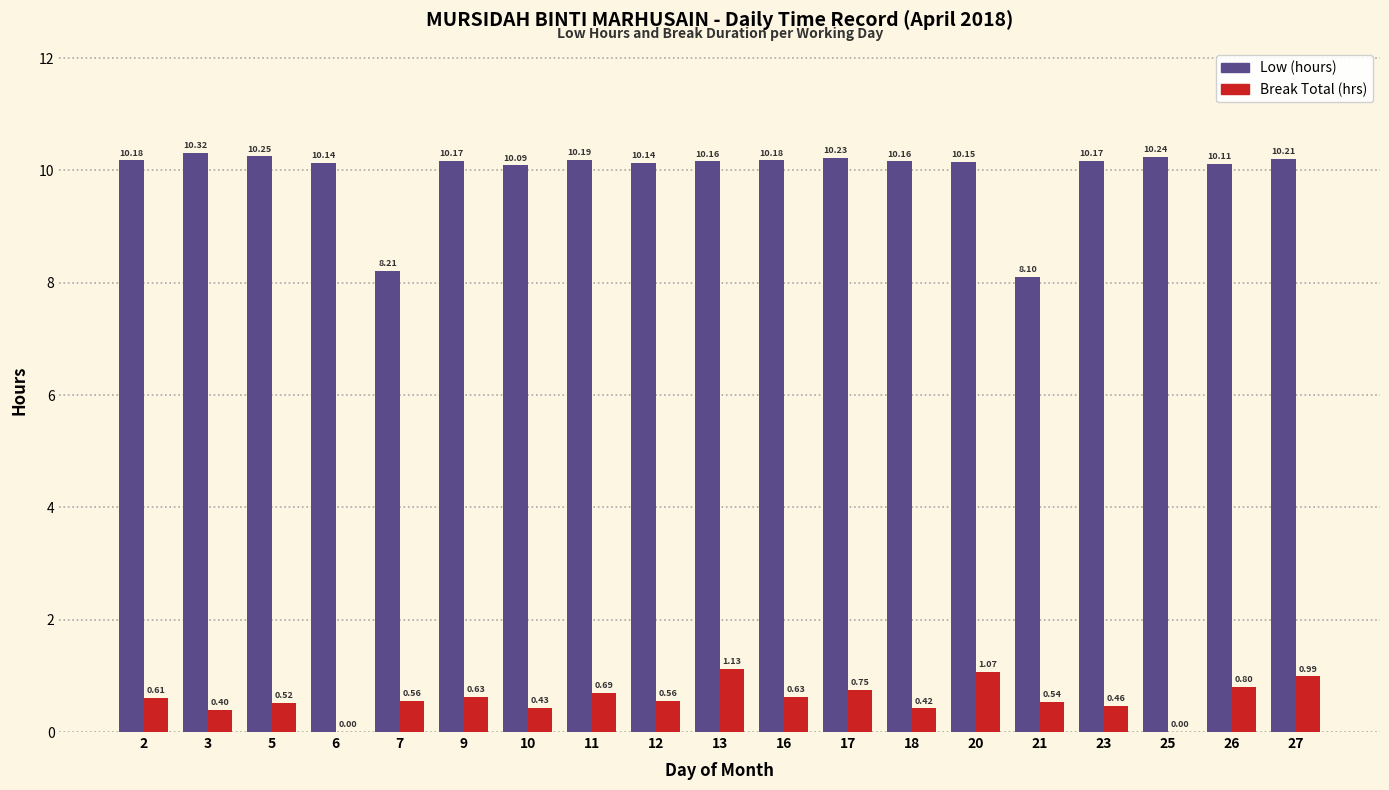

How many groups of bars are there?

19